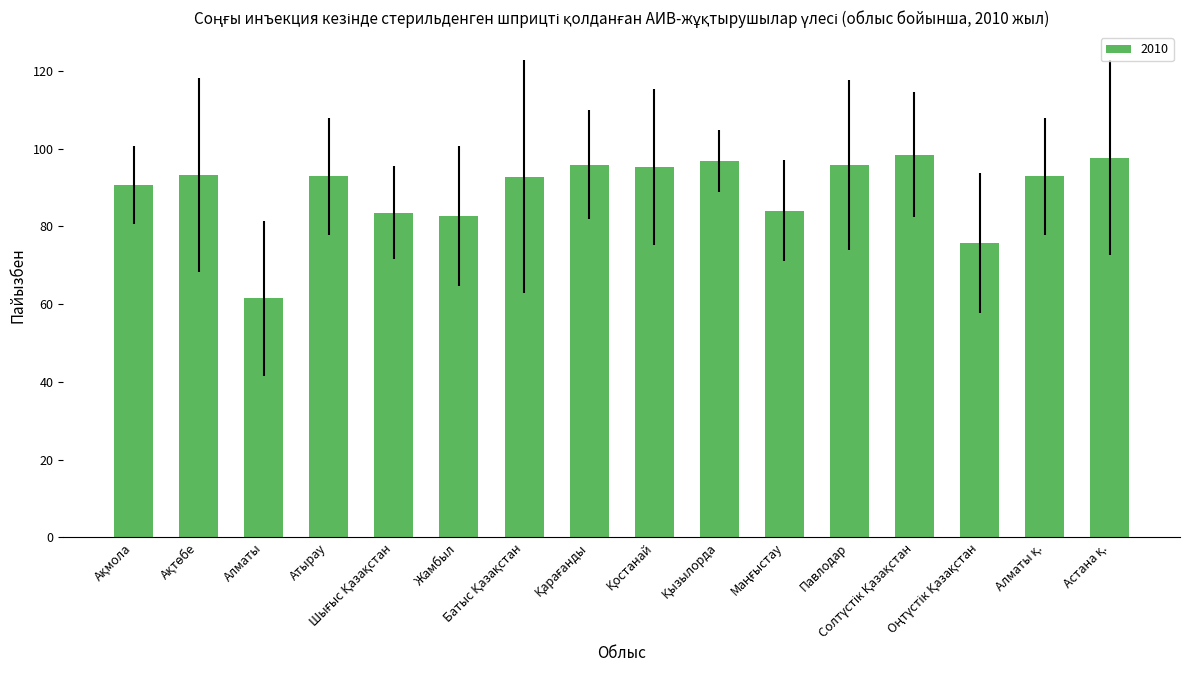

What is the maximum value shown in the chart?

98.5